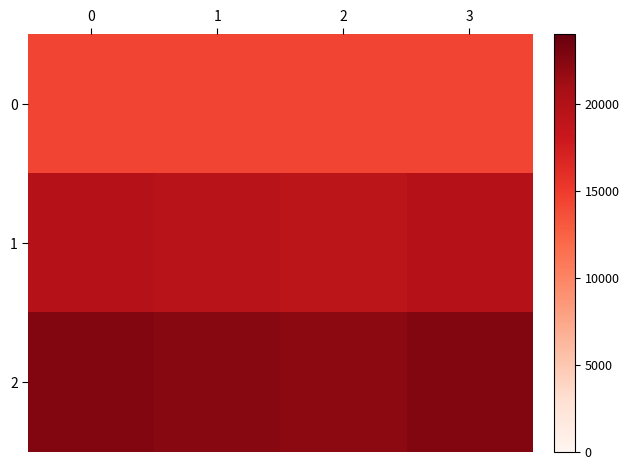

Which series changed the most between 0 and 2?

2